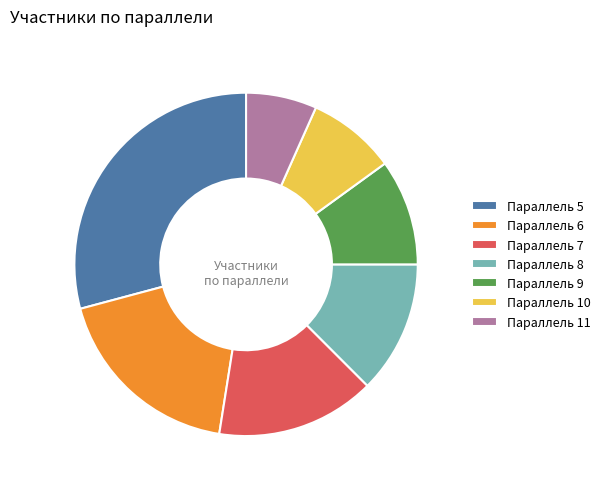

Is it true that Параллель 9 is 24% of the pie?

False